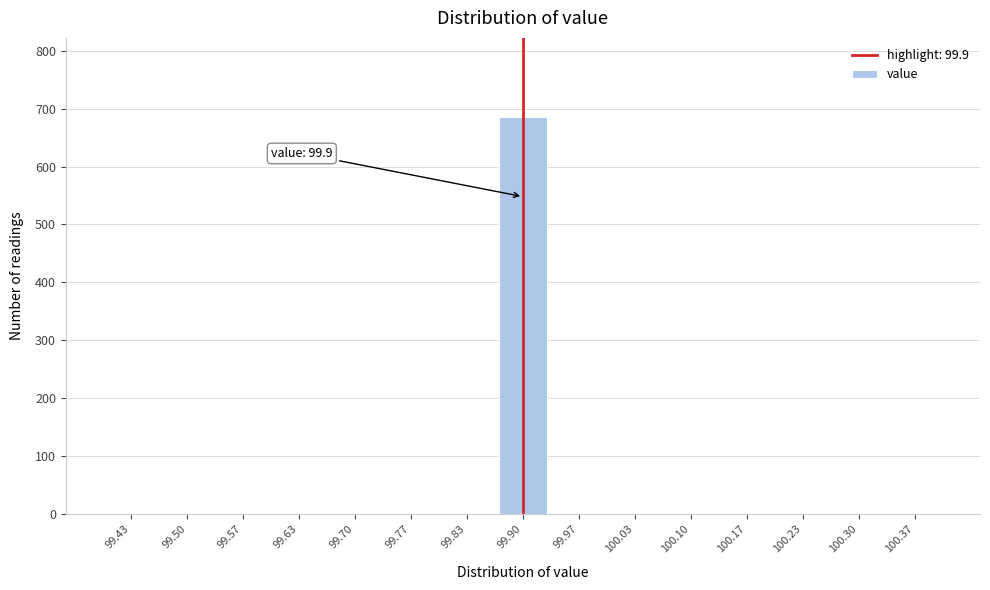

Over which range of the x-axis is the bar tallest?

99.87 to 99.93